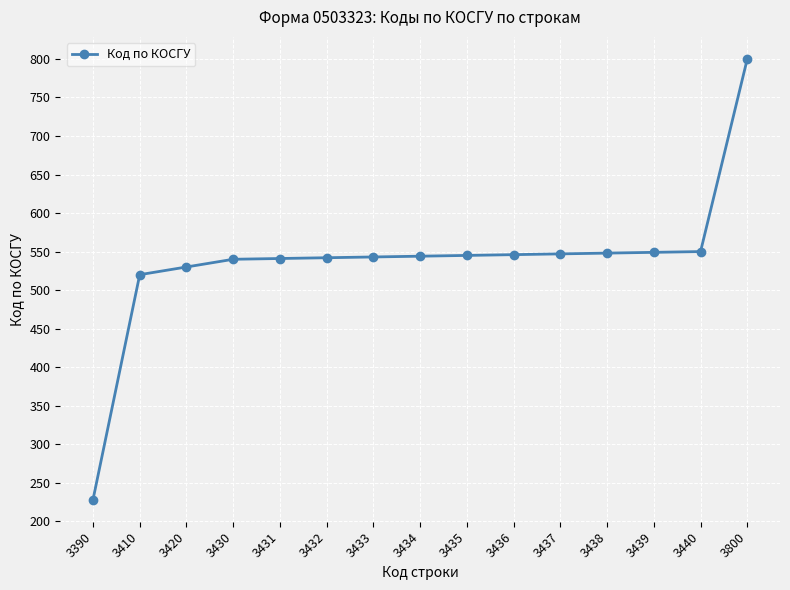

What is the sum of the values at 3437 and 3800?

1347